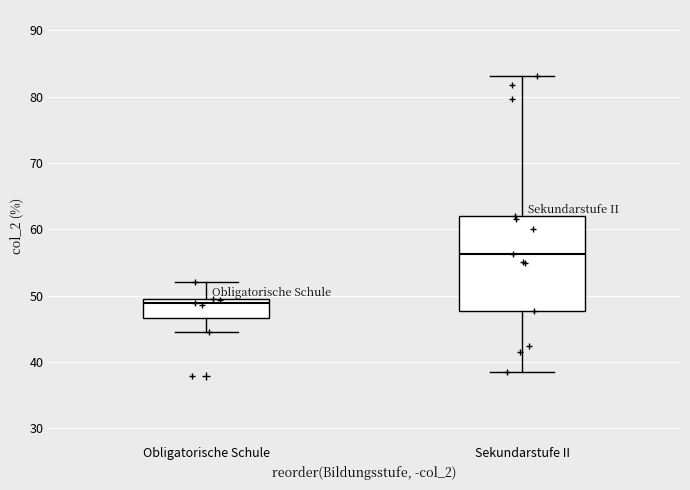

Reading left to right, transcribe this box plot: for each box, give where its median line is, the range the box spans, and where its two whiskers end, as read against the y-axis. The values are not printed on the chart, so give them approximately, as read against the axis.

Obligatorische Schule: median 49 (just below the box's upper edge), box 47 to 49, whiskers 44 to 52
Sekundarstufe II: median 56, box 48 to 62, whiskers 38 to 83